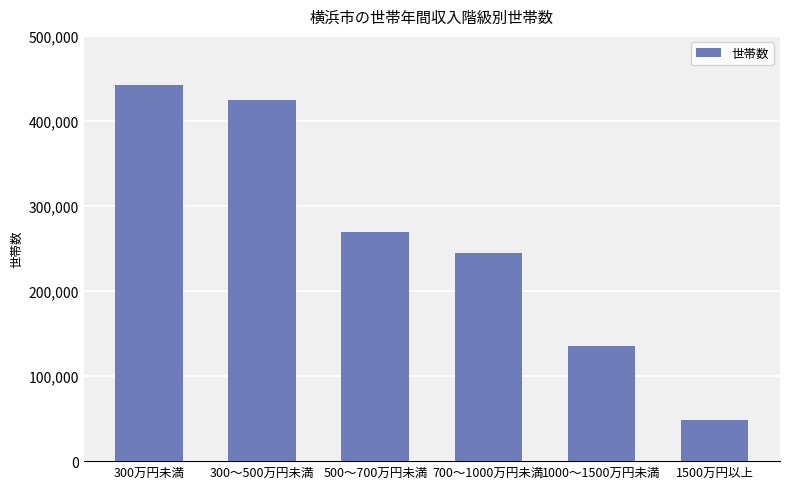

At which label does the data first exceed 269900?

300万円未満